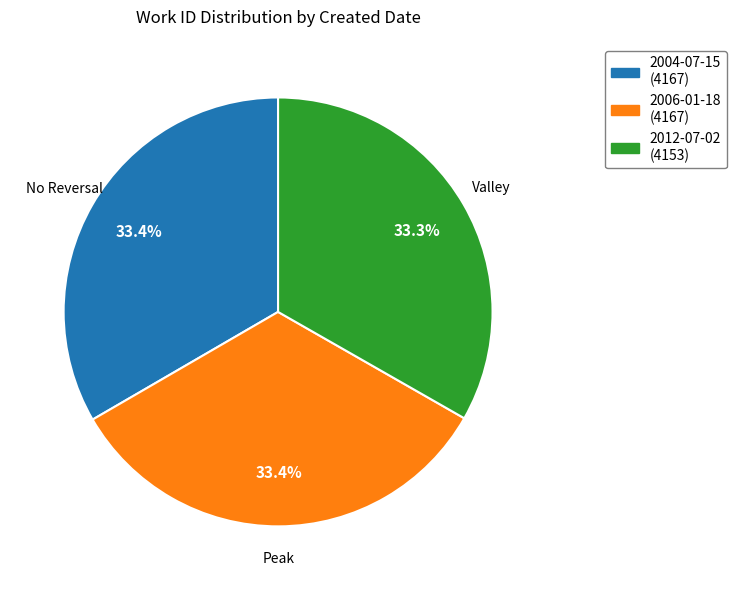

Does 2004-07-15 (4167) represent more than half of the total?

No